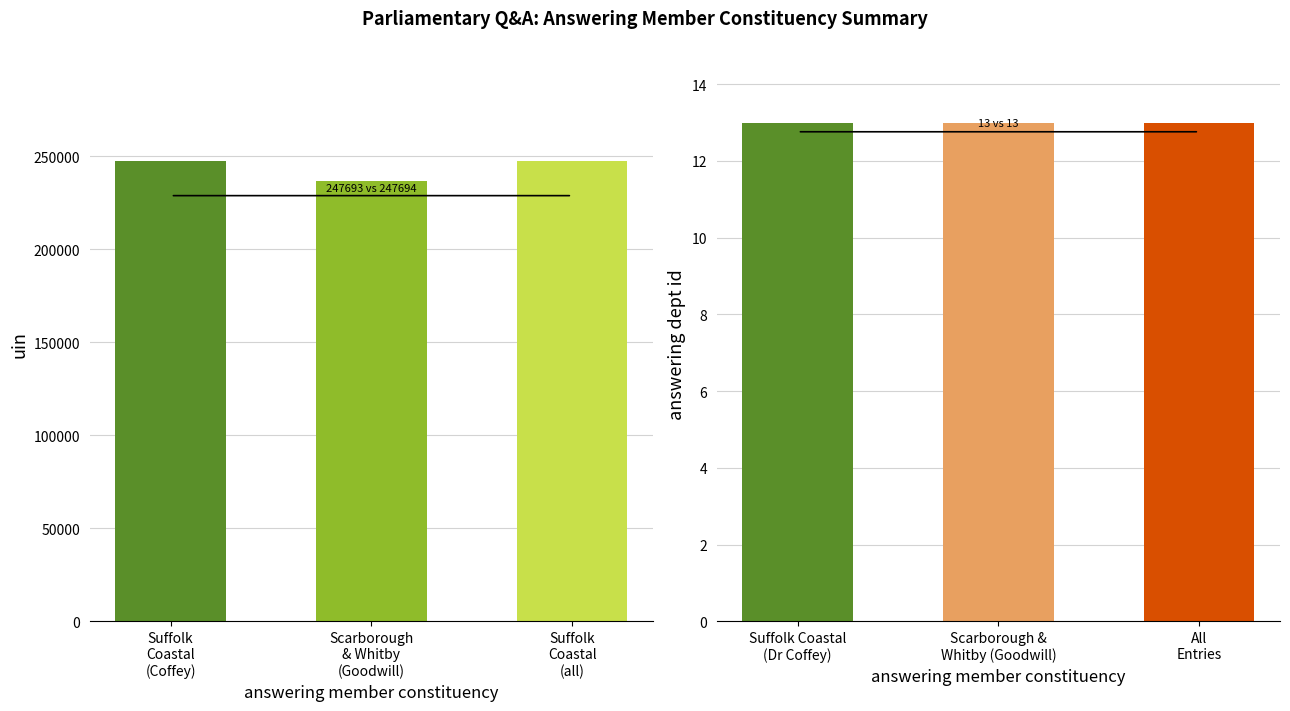

The chart shows a value of 236487 at Scarborough
& Whitby
(Goodwill). True or false?

True